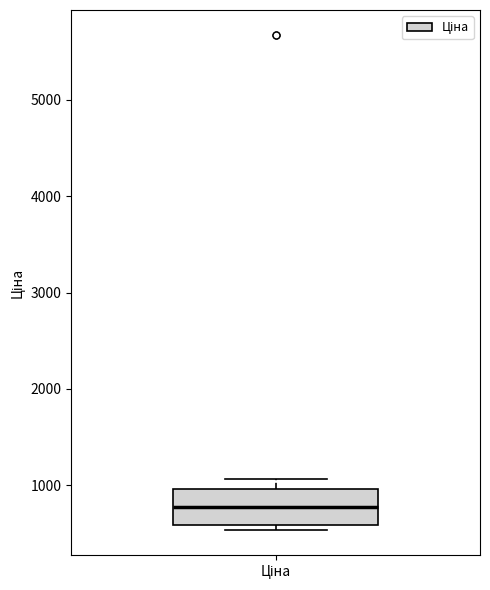

Transcribe this box plot: give where the median line is, the range the box spans, and where the two whiskers end, as read against the y-axis. The values are not printed on the chart, so give them approximately, as read against the axis.

median 800, box 600 to 1000, whiskers 500 to 1100